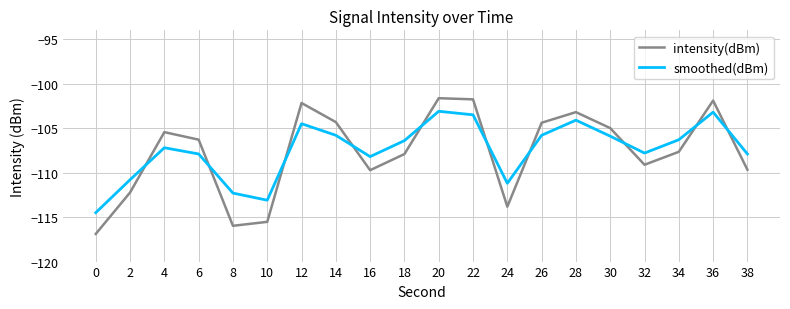

The value of smoothed(dBm) at 24 is -111.2. True or false?

True